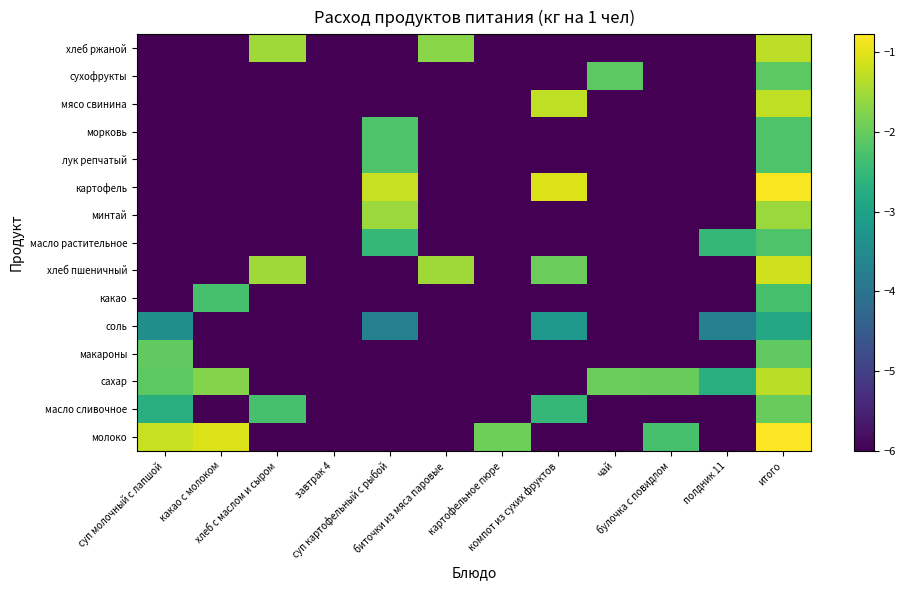

What is the spread (max minus min) of values at суп молочный с лапшой?

4.8